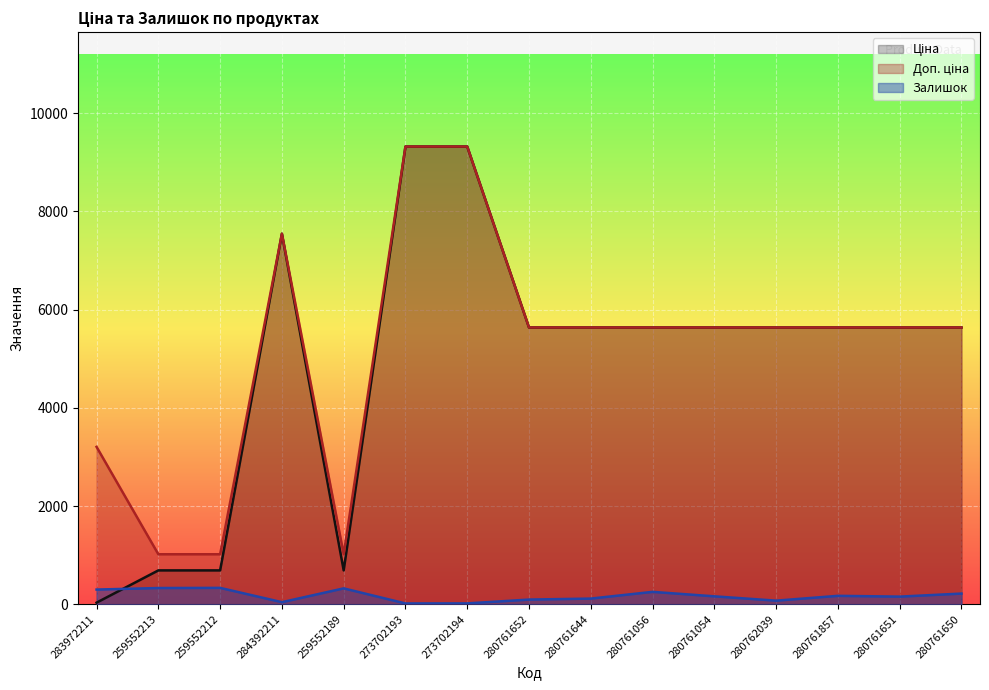

What is the maximum value shown in the chart?

9321.4